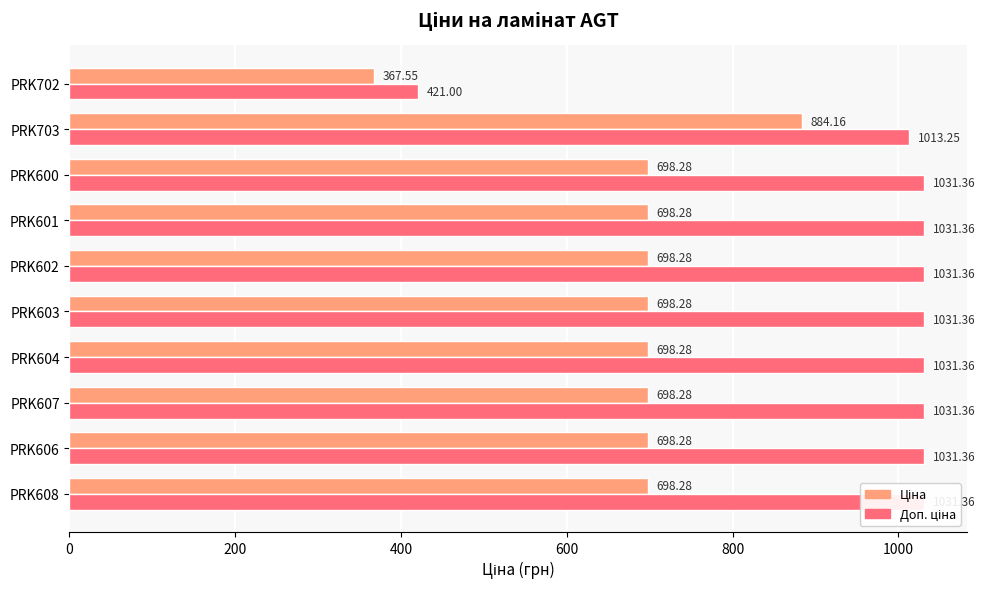

Reading right to left, what are all the values shown in this chart?

Ціна: 367.6	884.2	698.3	698.3	698.3	698.3	698.3	698.3	698.3	698.3
Доп. ціна: 421.0	1013.2	1031.4	1031.4	1031.4	1031.4	1031.4	1031.4	1031.4	1031.4